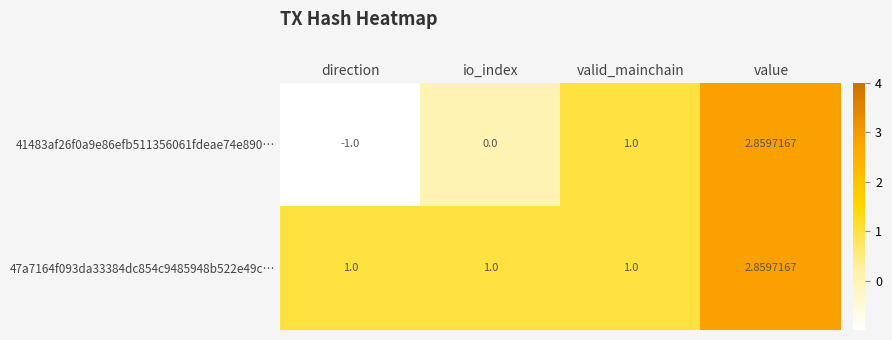

Rank the categories by 41483af26f0a9e86efb511356061fdeae74e890… value from highest to lowest.

value, valid_mainchain, io_index, direction